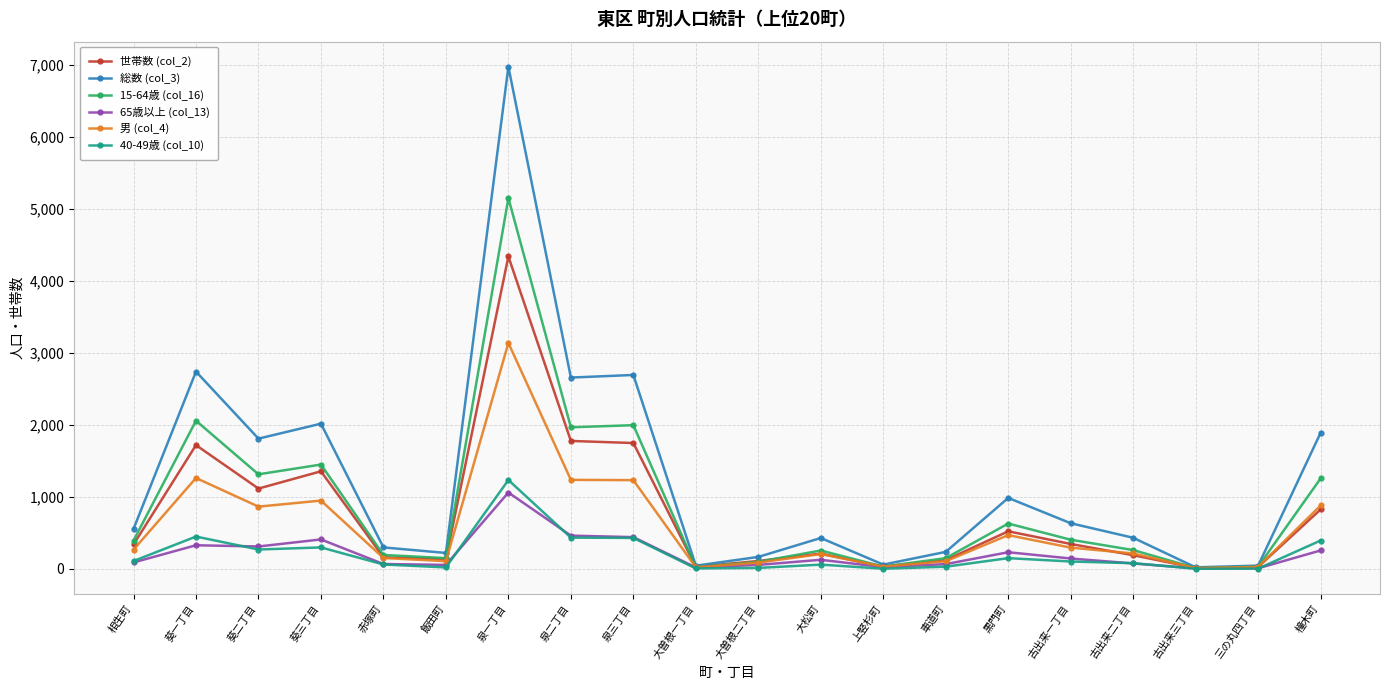

Which series has the largest total across all categories?

総数 (col_3)